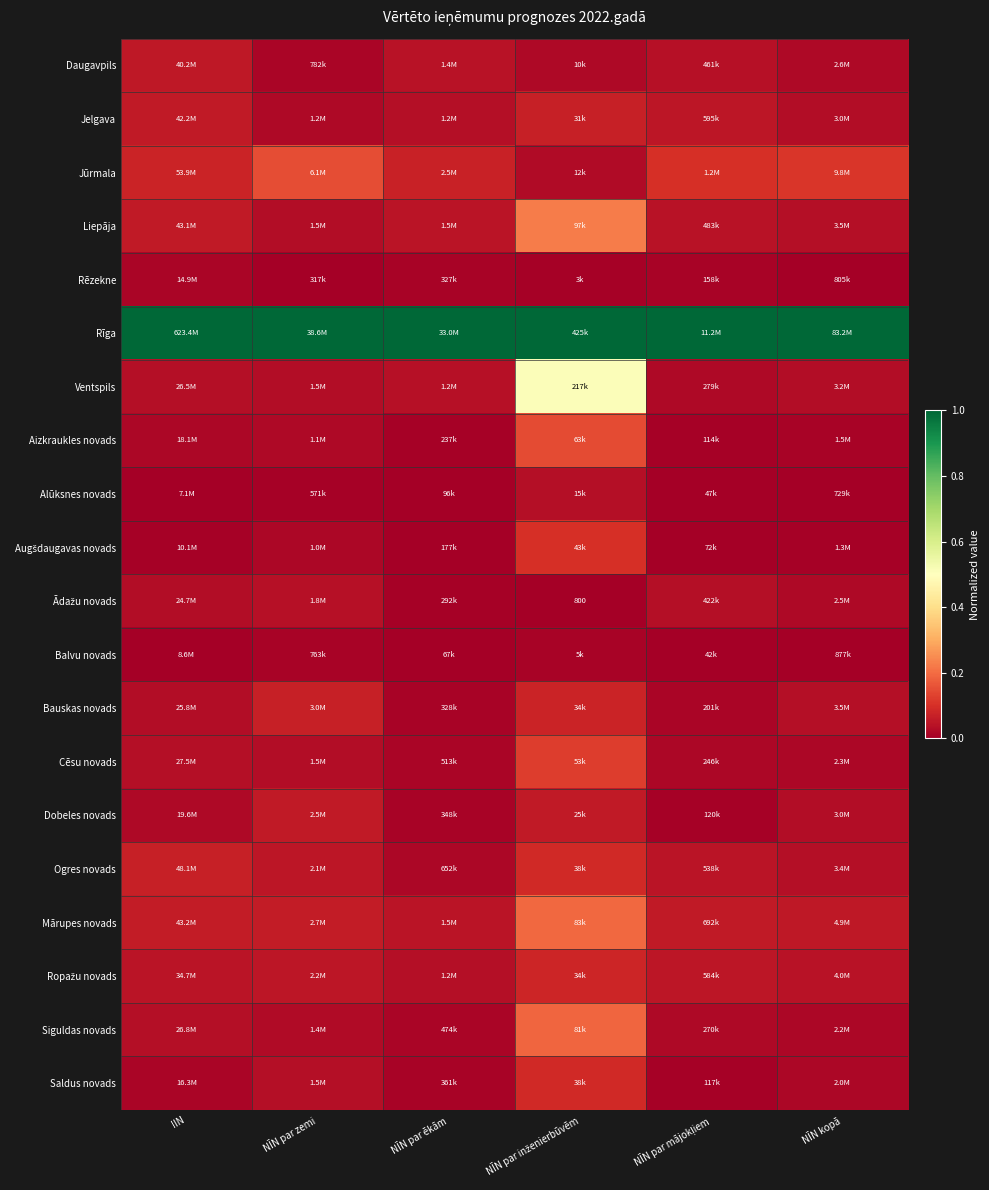

At how many categories does at least one series exceed 0?

6